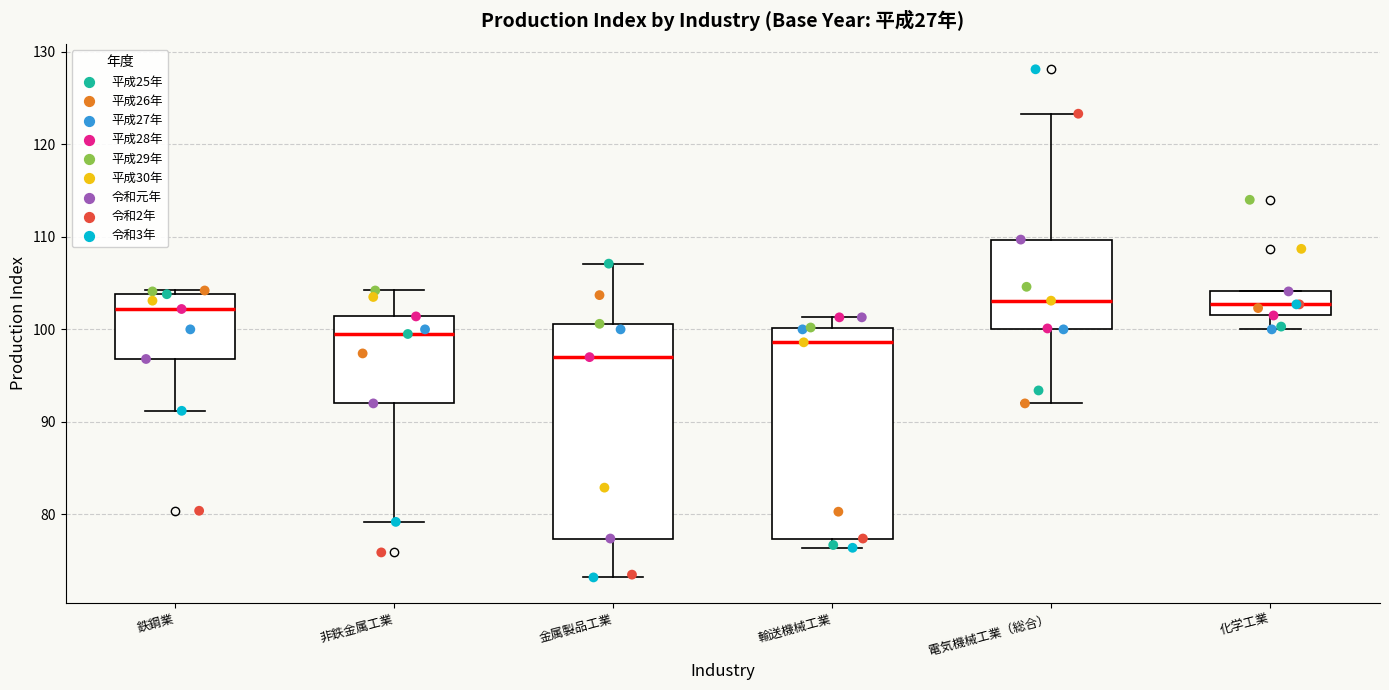

Which box has the lowest median line?

金属製品工業